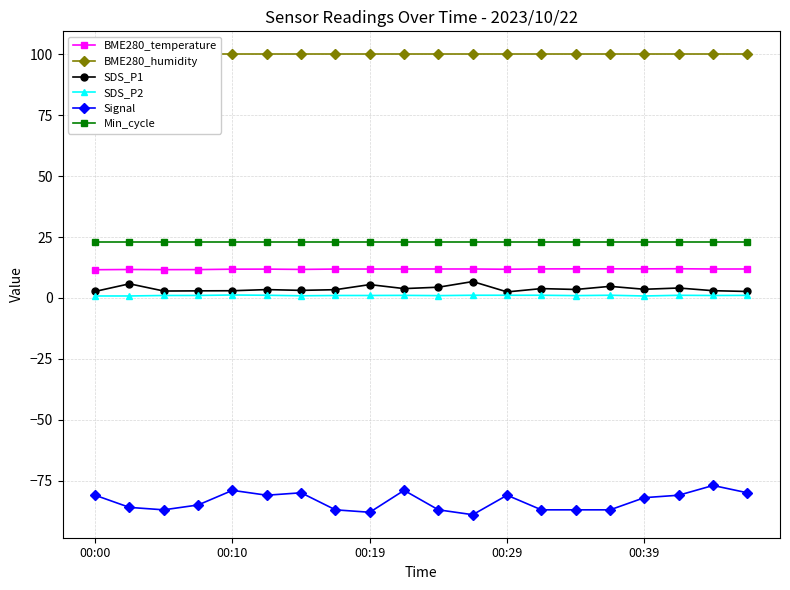

True or false: Signal and SDS_P2 intersect in this chart.

False